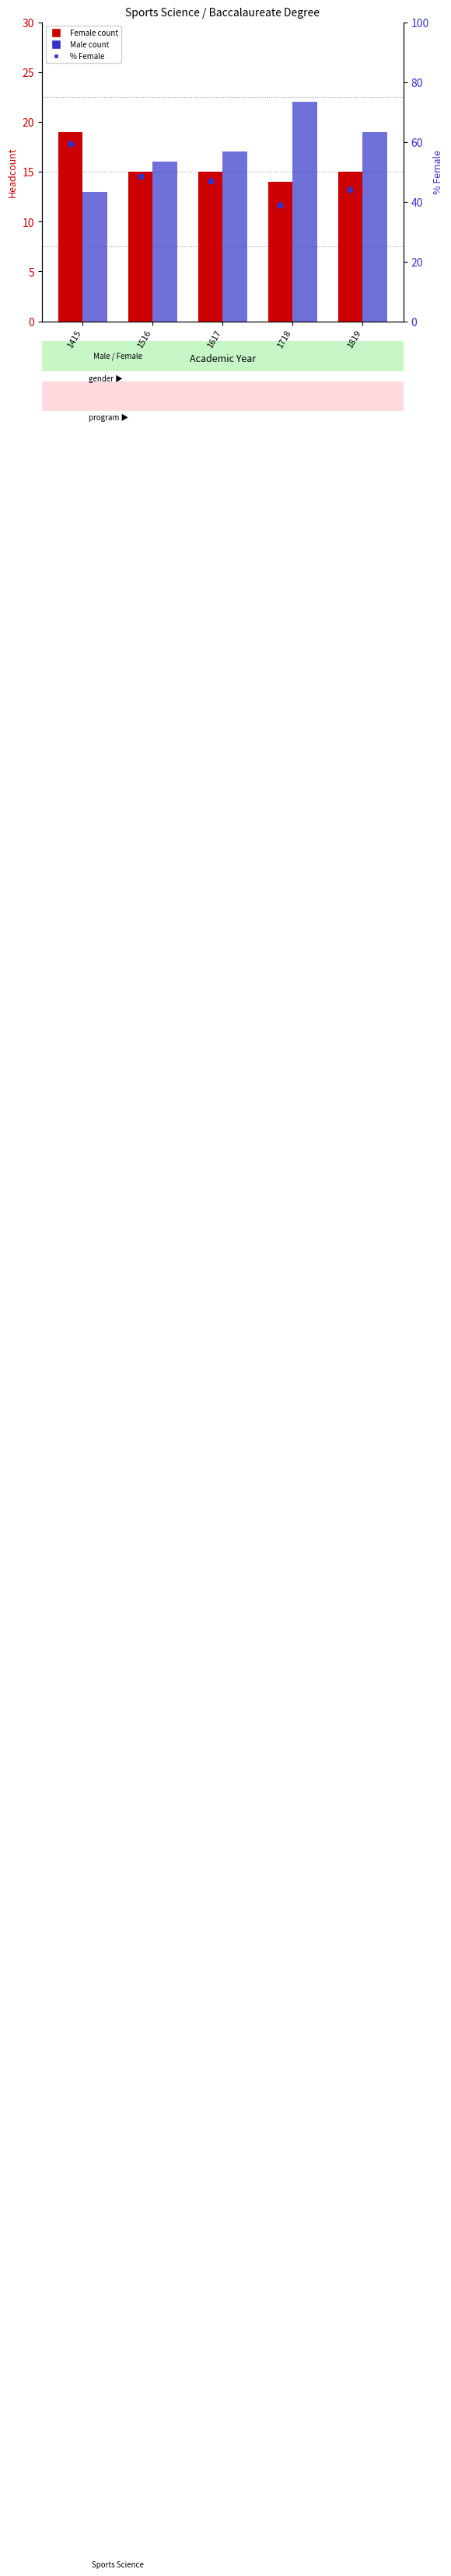

How many groups of bars are there?

5